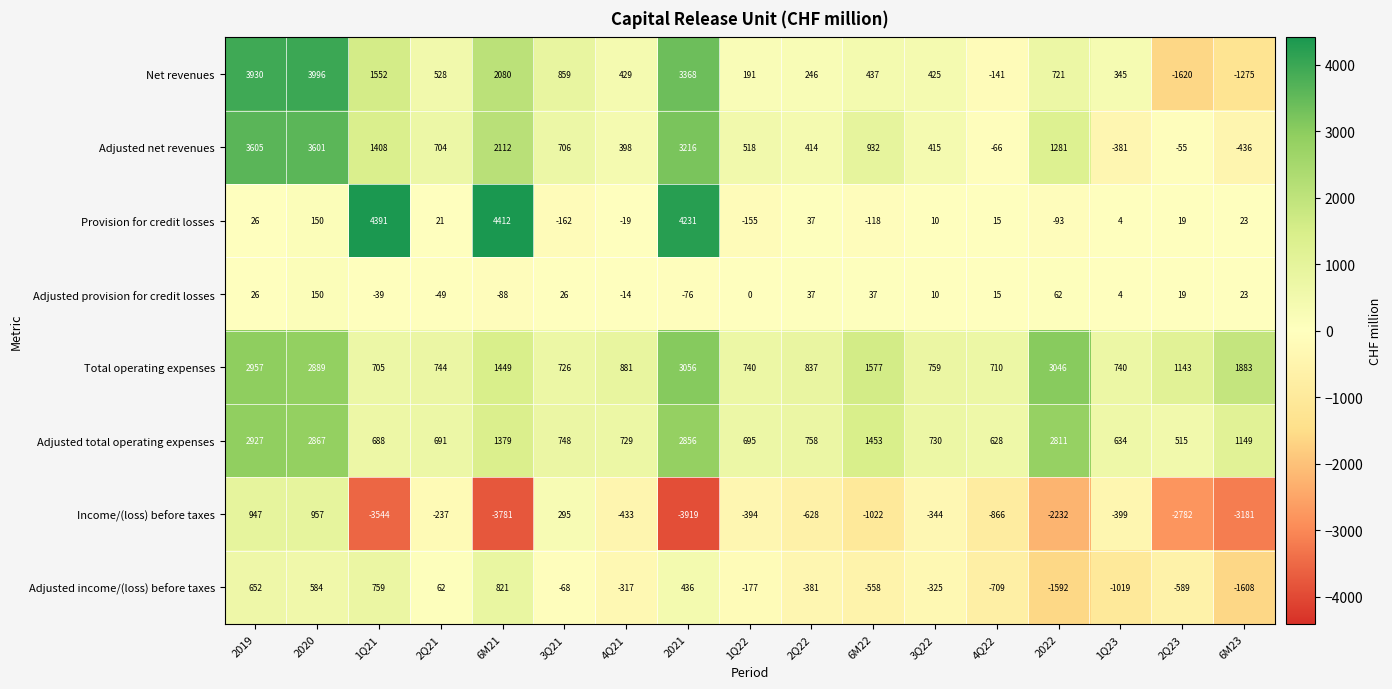

What is the maximum value shown in the chart?

4412